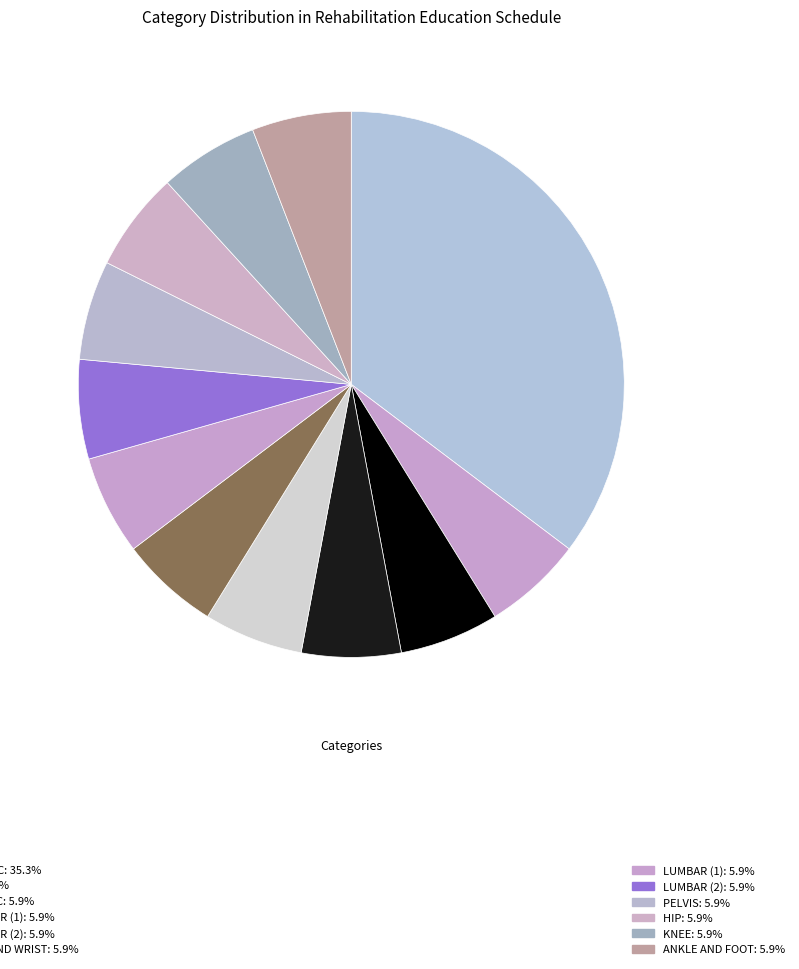

Count the number of slices in the pie.

12